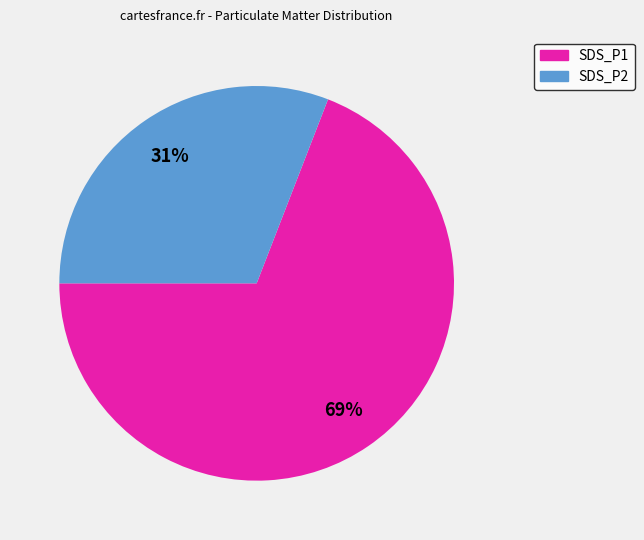

To the nearest percent, what is the difference between the largest and smallest slice percentages?

38%